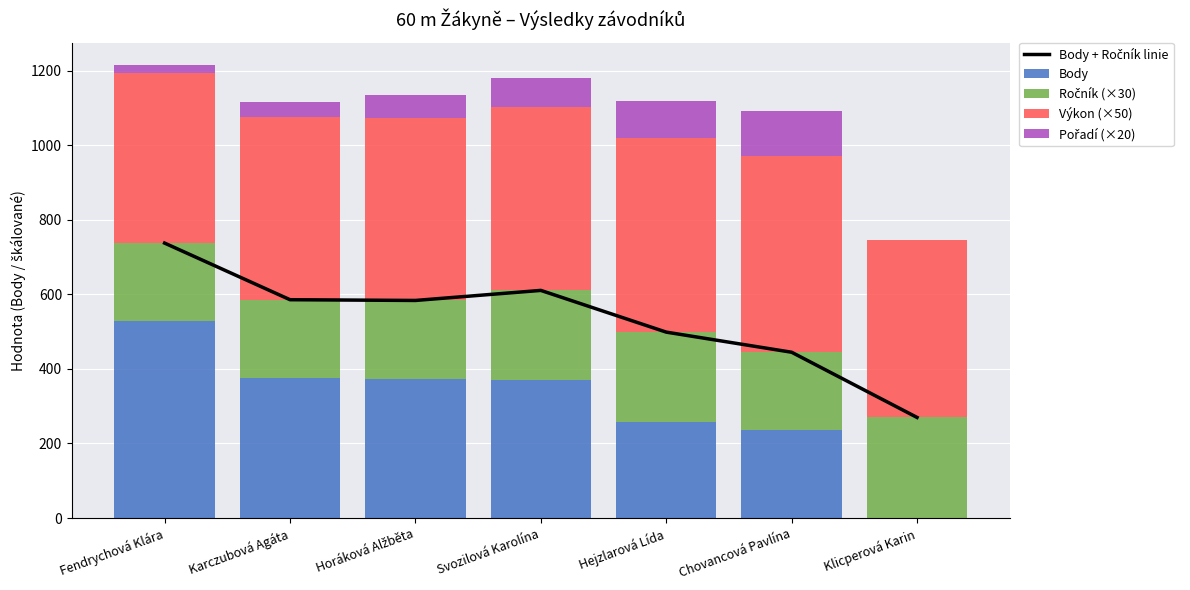

True or false: Výkon (×50) has a value of 785.7 at Chovancová Pavlína.

False